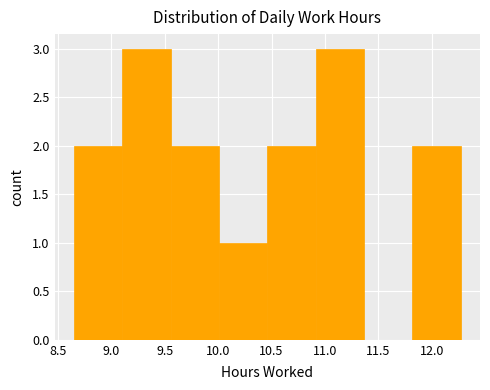

Reading left to right, transcribe this chart: for each bar, give the range it covers on the x-axis and its height. Neither the bar edges nor the heights are printed on the chart, so give them approximately, as read against the axes.

8.65 to 9.10: 2
9.10 to 9.55: 3
9.55 to 10.00: 2
10.00 to 10.45: 1
10.45 to 10.90: 2
10.90 to 11.35: 3
11.35 to 11.80: 0
11.80 to 12.25: 2